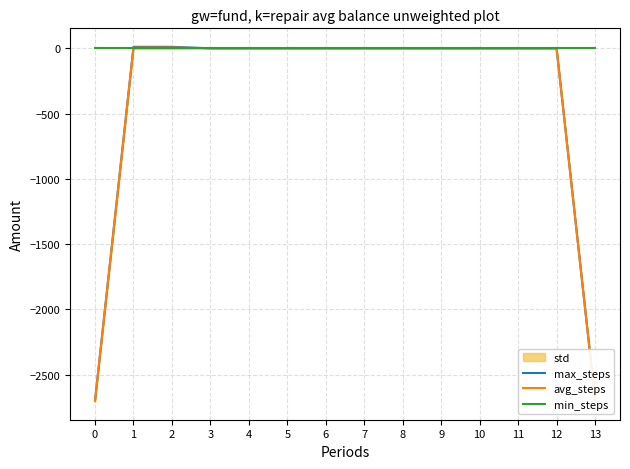

Rank the categories by min_steps value from highest to lowest.

0, 1, 2, 3, 4, 5, 6, 7, 8, 9, 10, 11, 12, 13